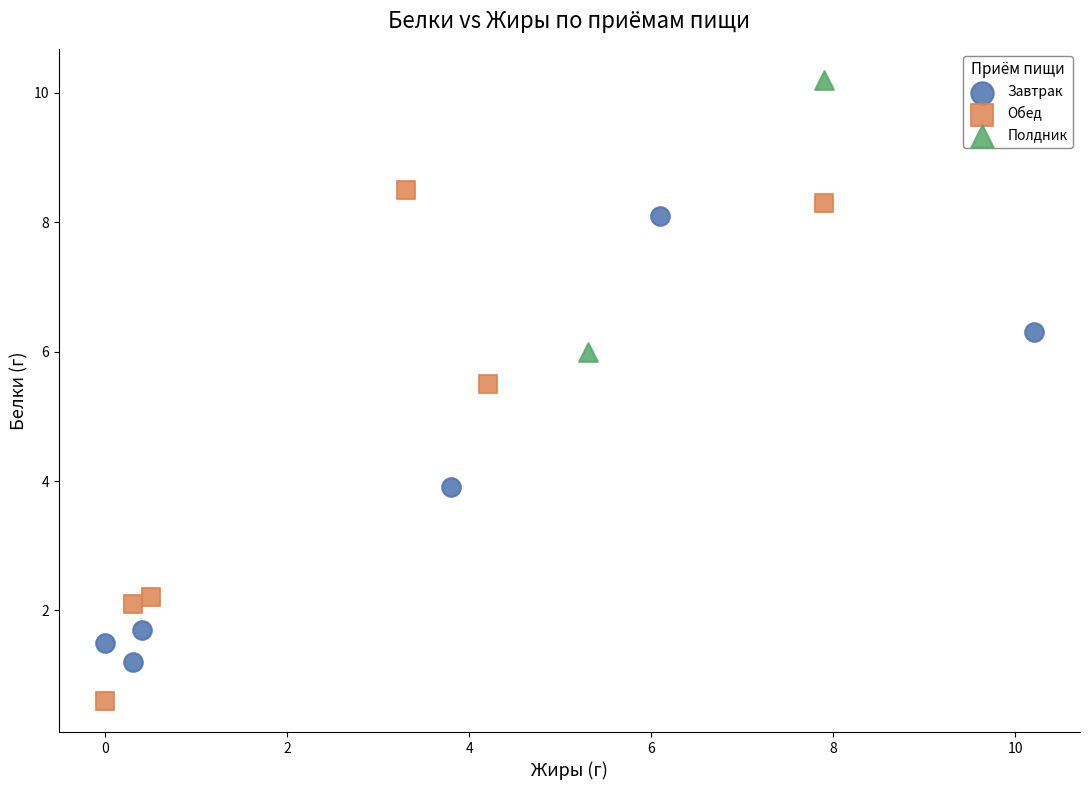

What are all the series names shown in the legend?

Завтрак, Обед, Полдник